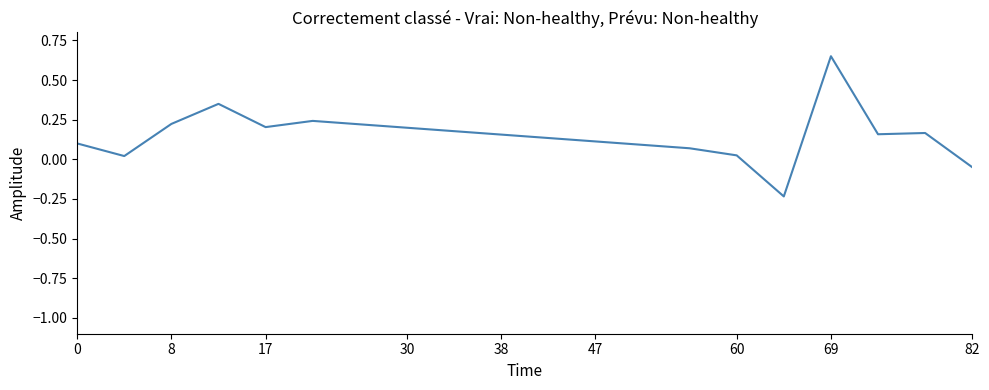

True or false: there are more than 1 points higher than both neighbors.

True